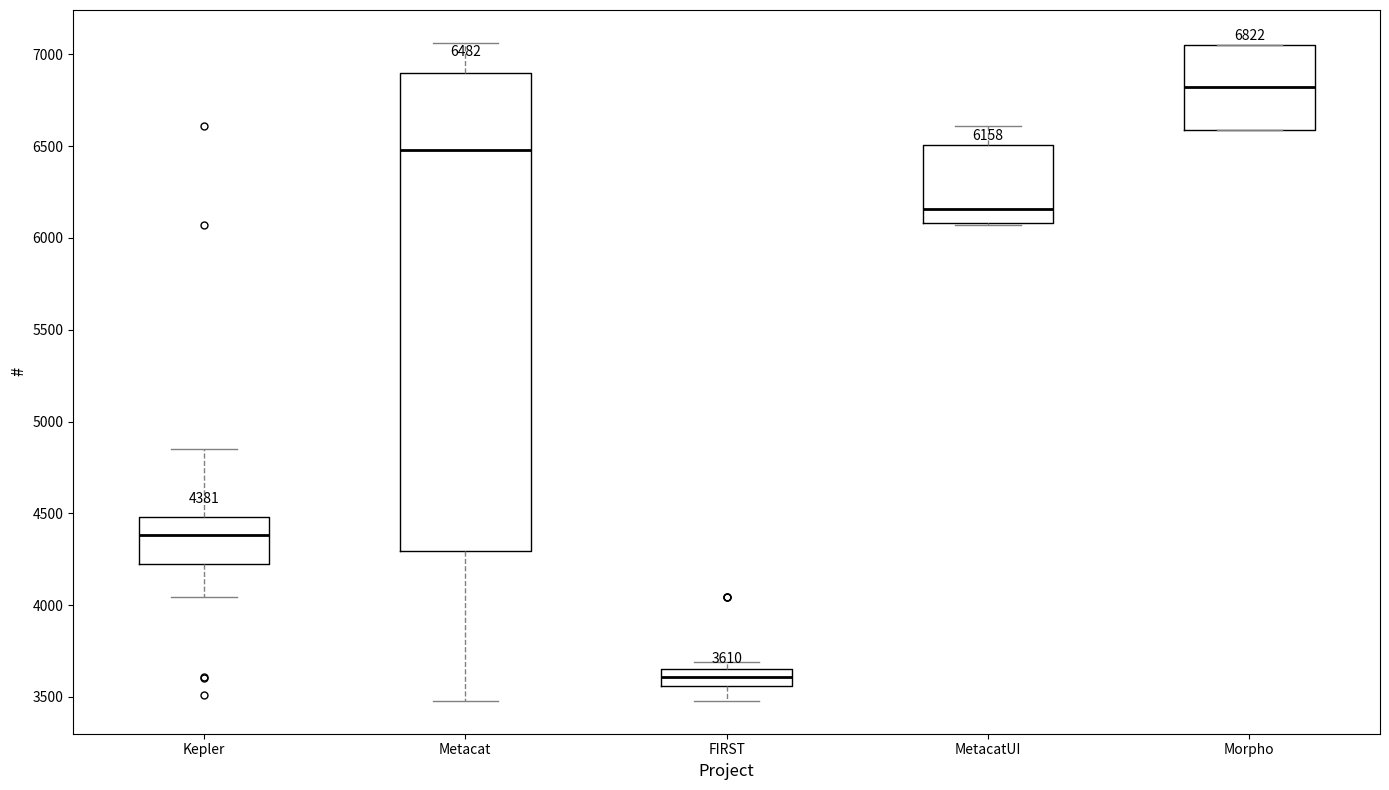

Which box is the tallest, from its lower edge to its upper edge?

Metacat